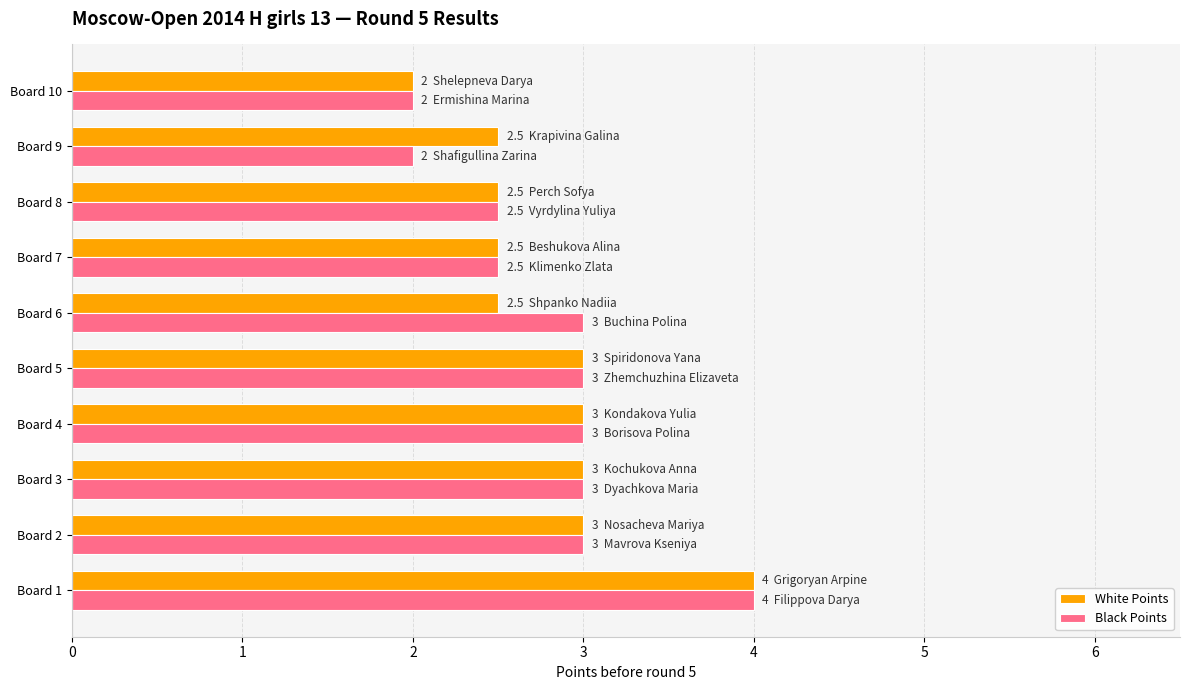

The Black Points series shows 3.0 at Board 6. True or false?

True